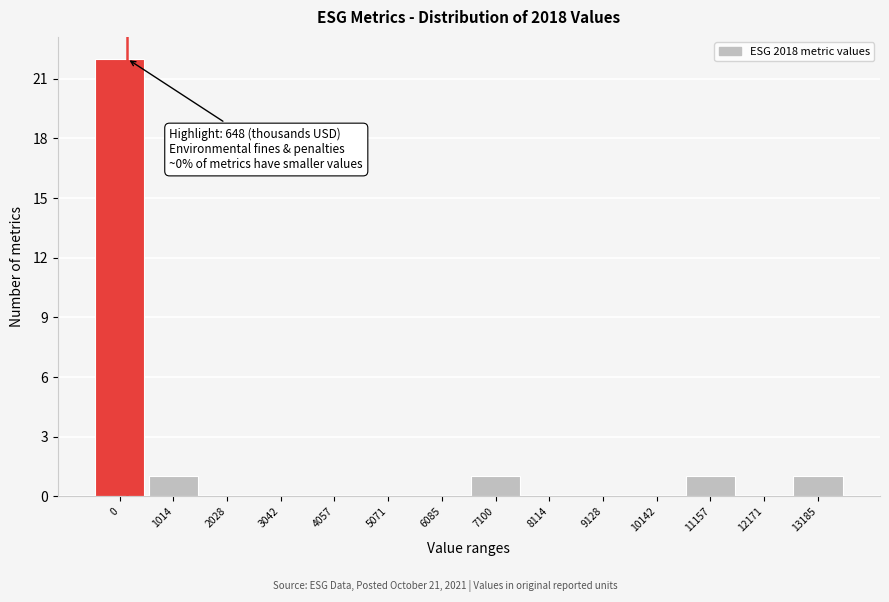

Reading left to right, extract all data points from this chart.

0=22	1014=1	2028=0	3042=0	4057=0	5071=0	6085=0	7100=1	8114=0	9128=0	10142=0	11157=1	12171=0	13185=1